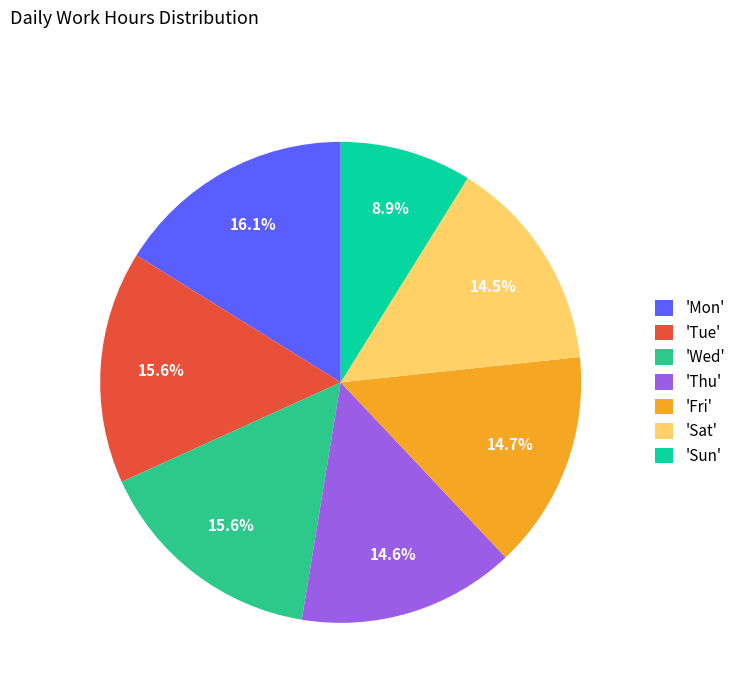

How many slices are in this pie chart?

7